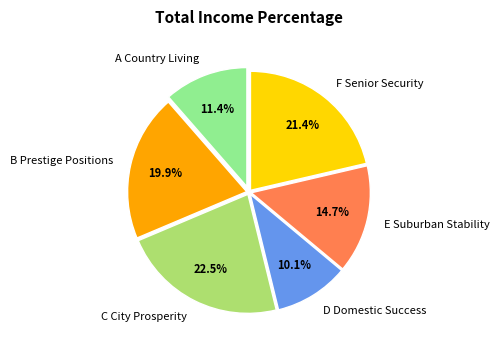

What is the smallest slice in the pie chart?

D Domestic Success